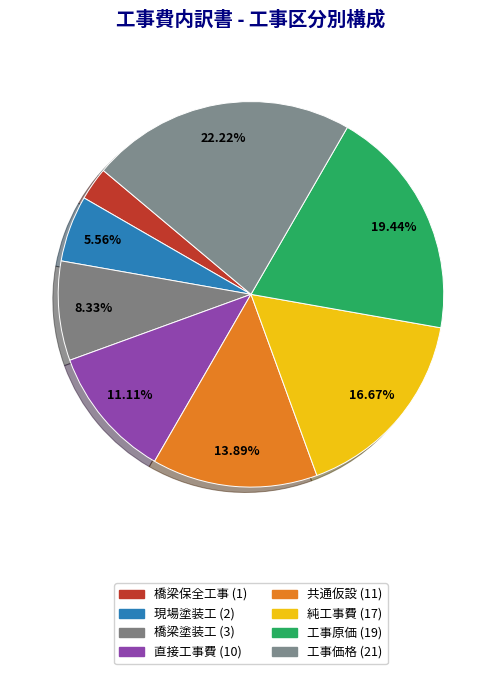

To the nearest percent, what is the difference between the 純工事費 (17) and 工事価格 (21) slice percentages?

6%